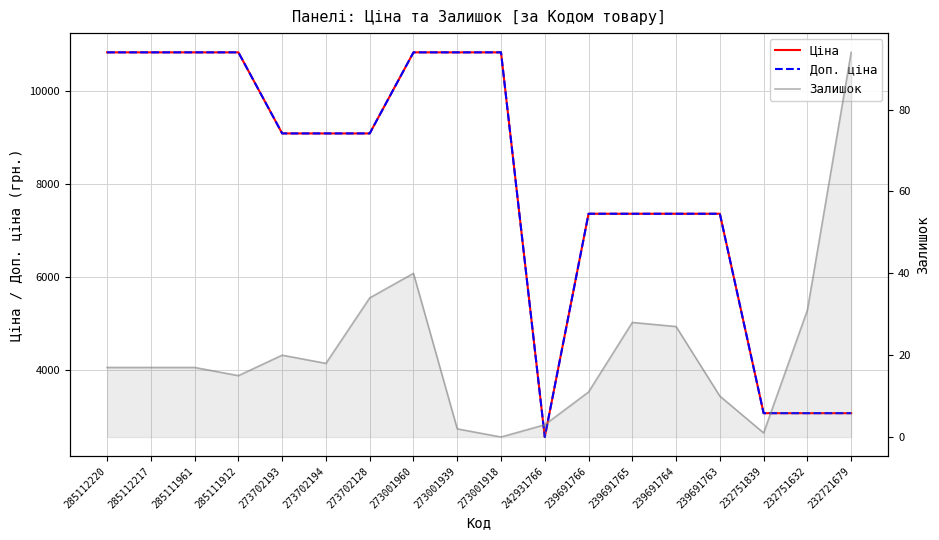

True or false: Ціна and Доп. ціна cross at least once.

False